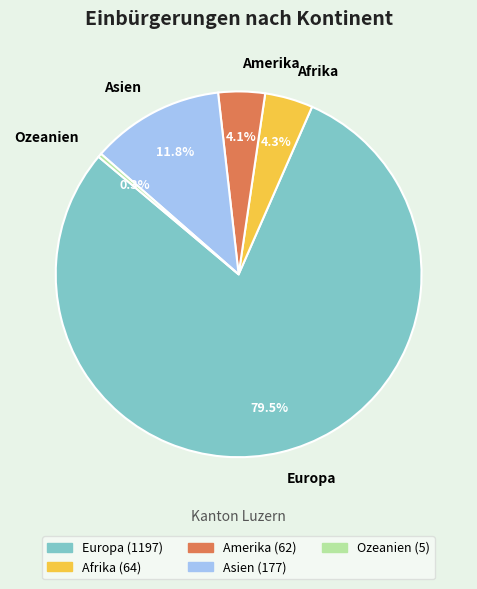

Is it true that Amerika is 4% of the pie?

True